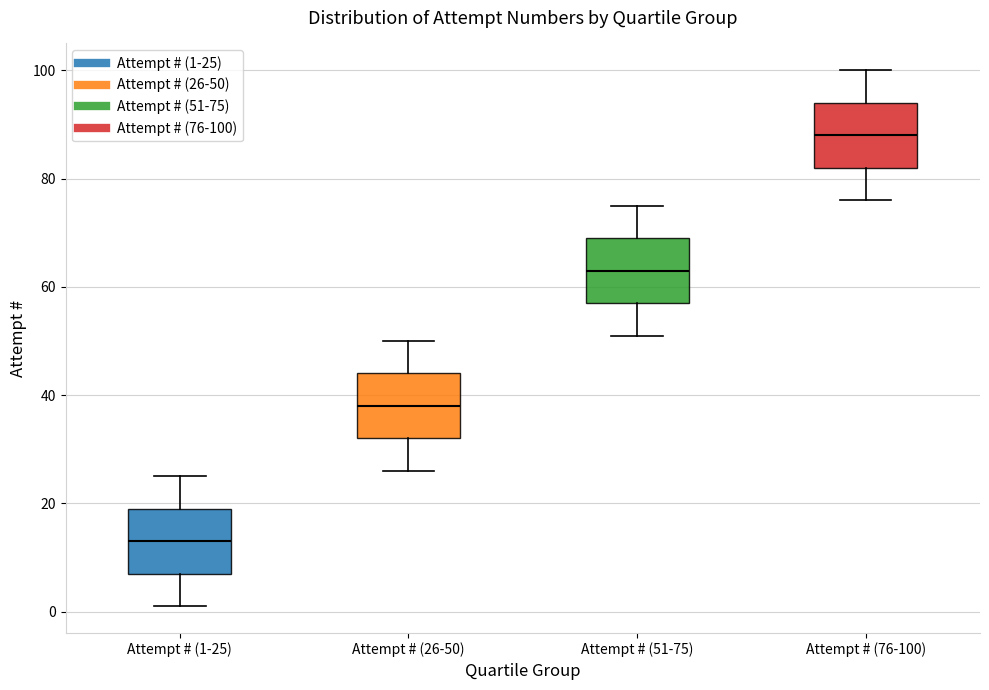

Which box's median line is the highest?

Attempt # (76-100)